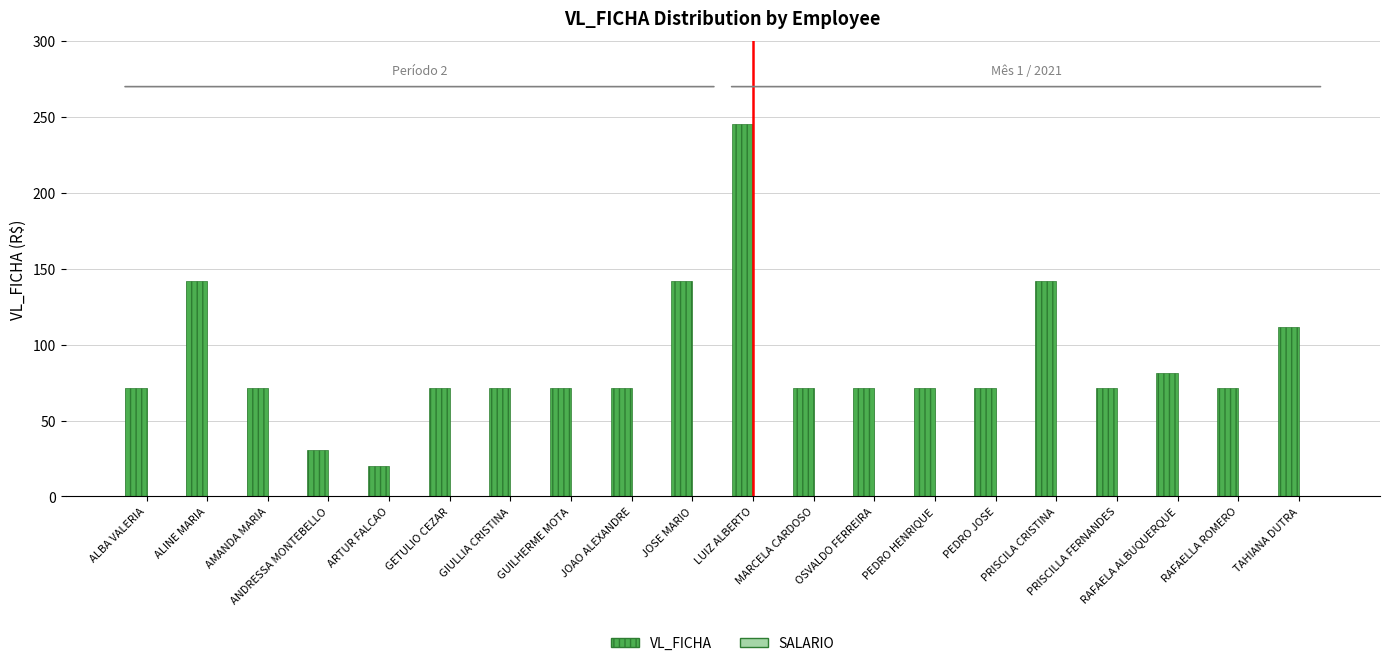

How many series are shown in this chart?

1